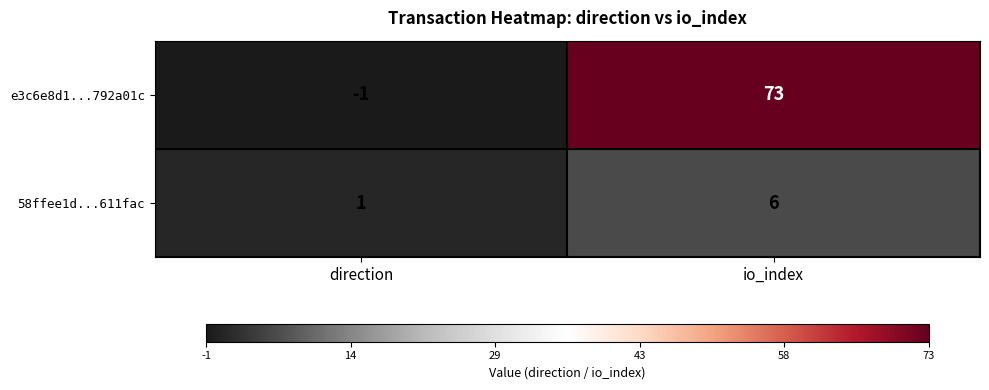

Which series has the largest total across all categories?

e3c6e8d1...792a01c